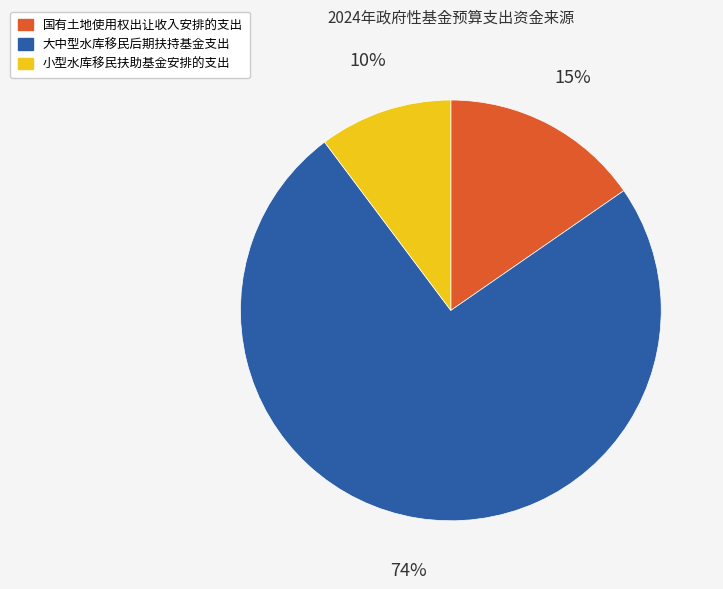

Is it true that 国有土地使用权出让收入安排的支出 is 15% of the pie?

True